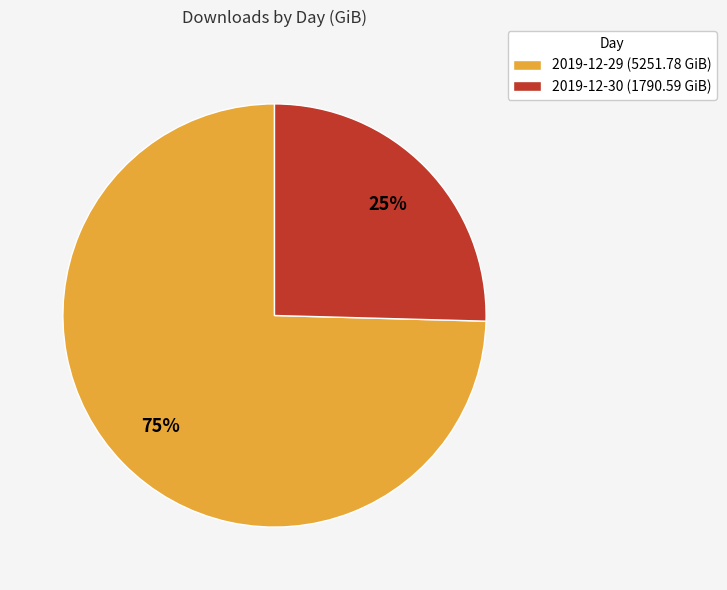

True or false: 2019-12-29 accounts for 83% of the total.

False